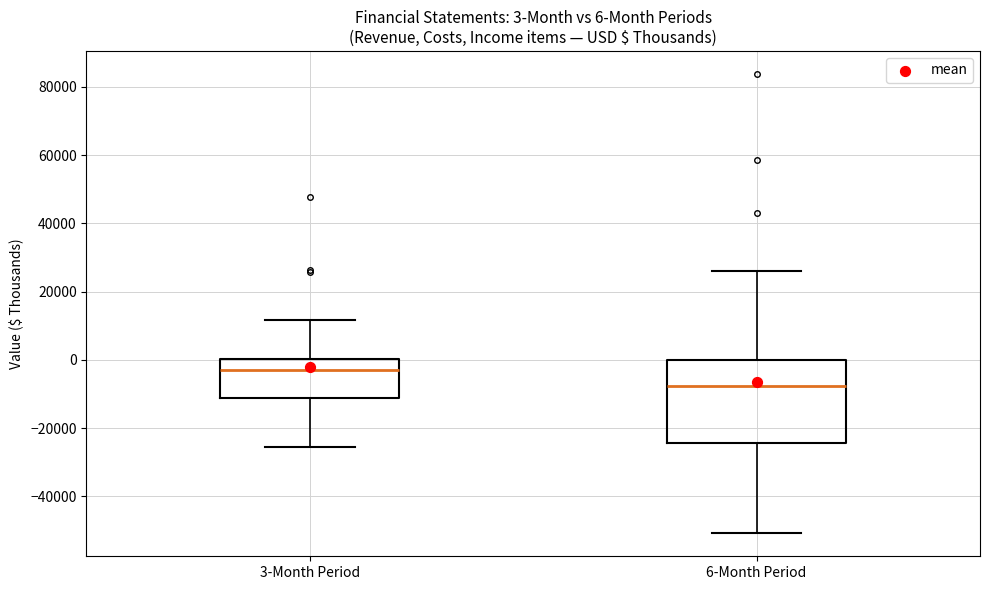

Which box is the tallest, from its lower edge to its upper edge?

6-Month Period